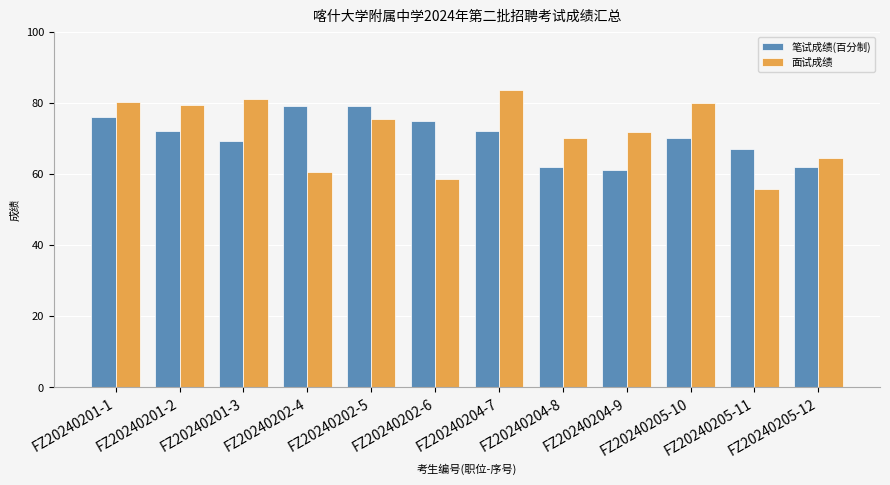

What is the maximum value shown in the chart?

83.5